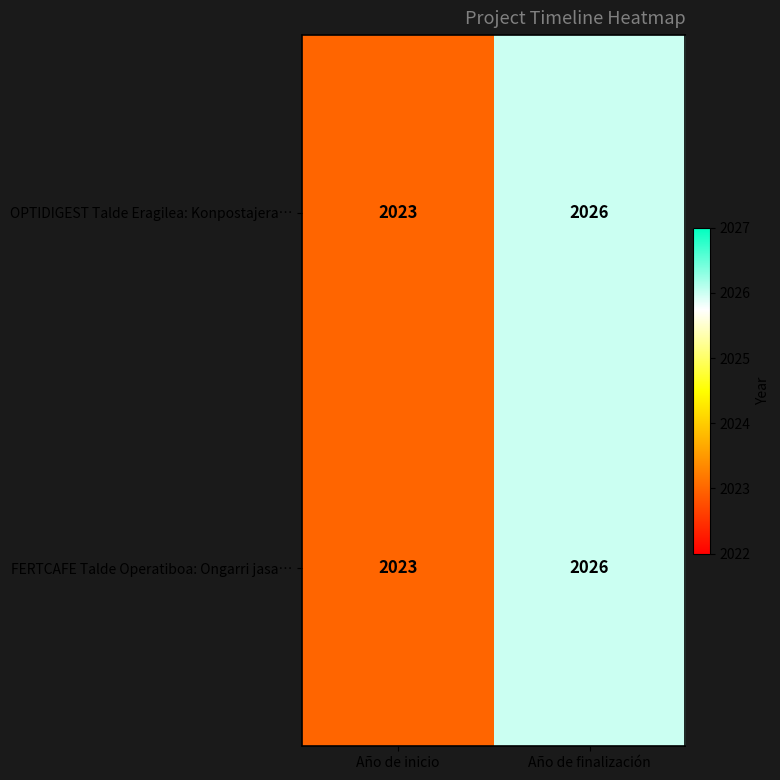

Which label corresponds to the smallest value in the chart?

Año de inicio